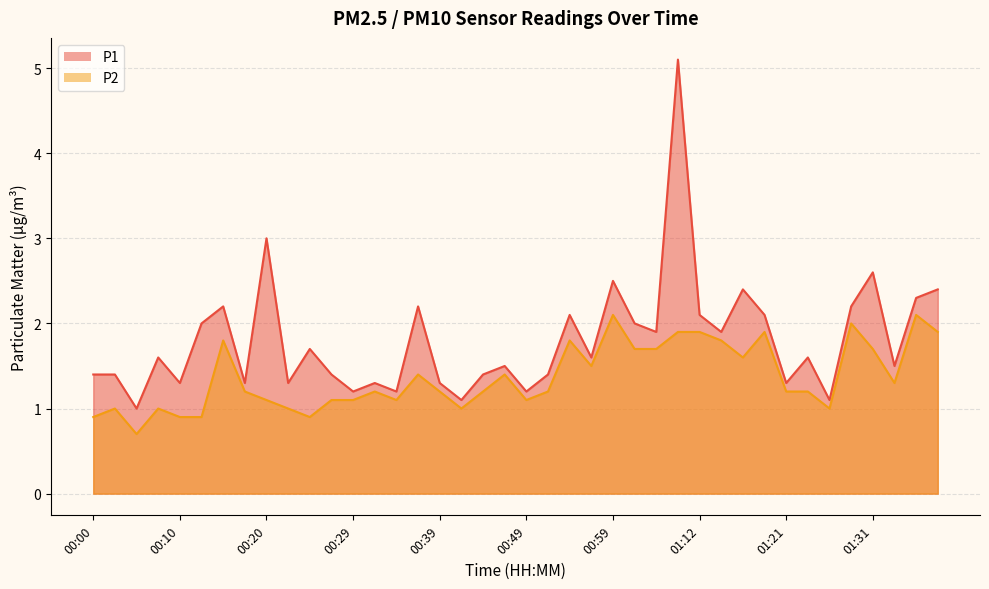

What is the sum of all P1 values?

72.1